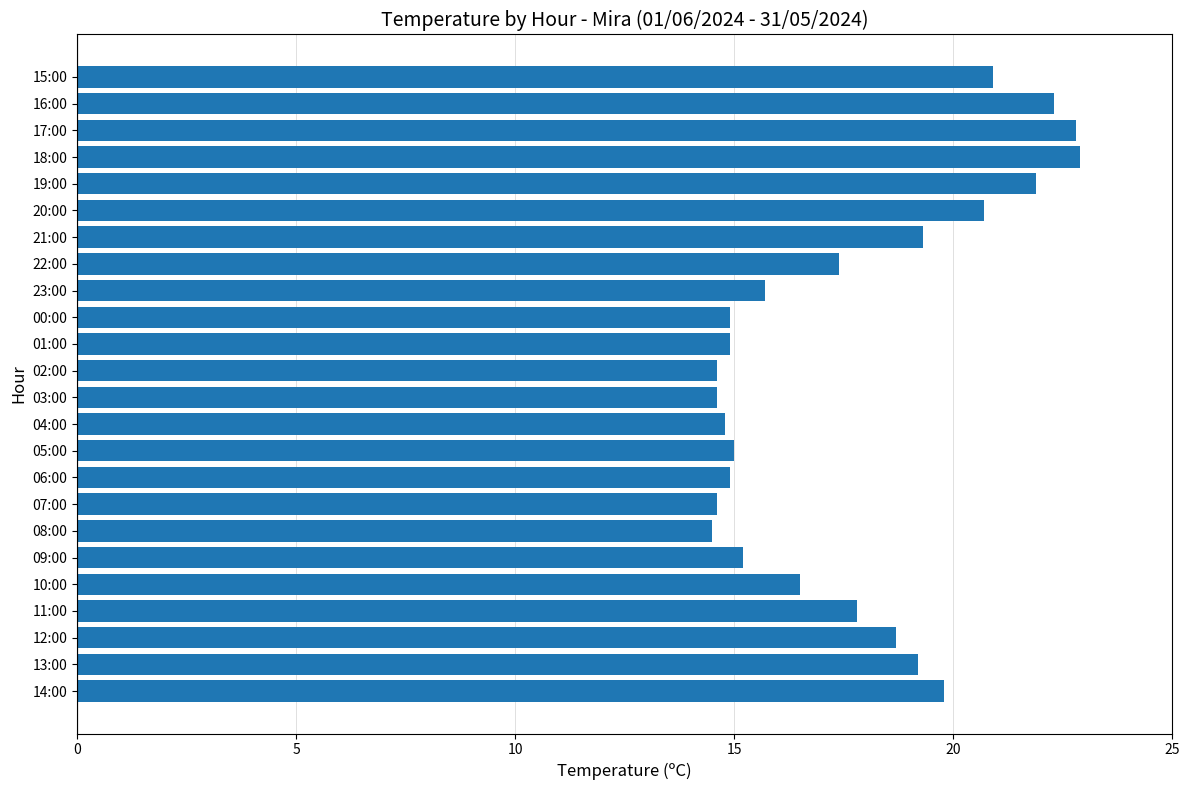

What is the maximum value shown in the chart?

22.9